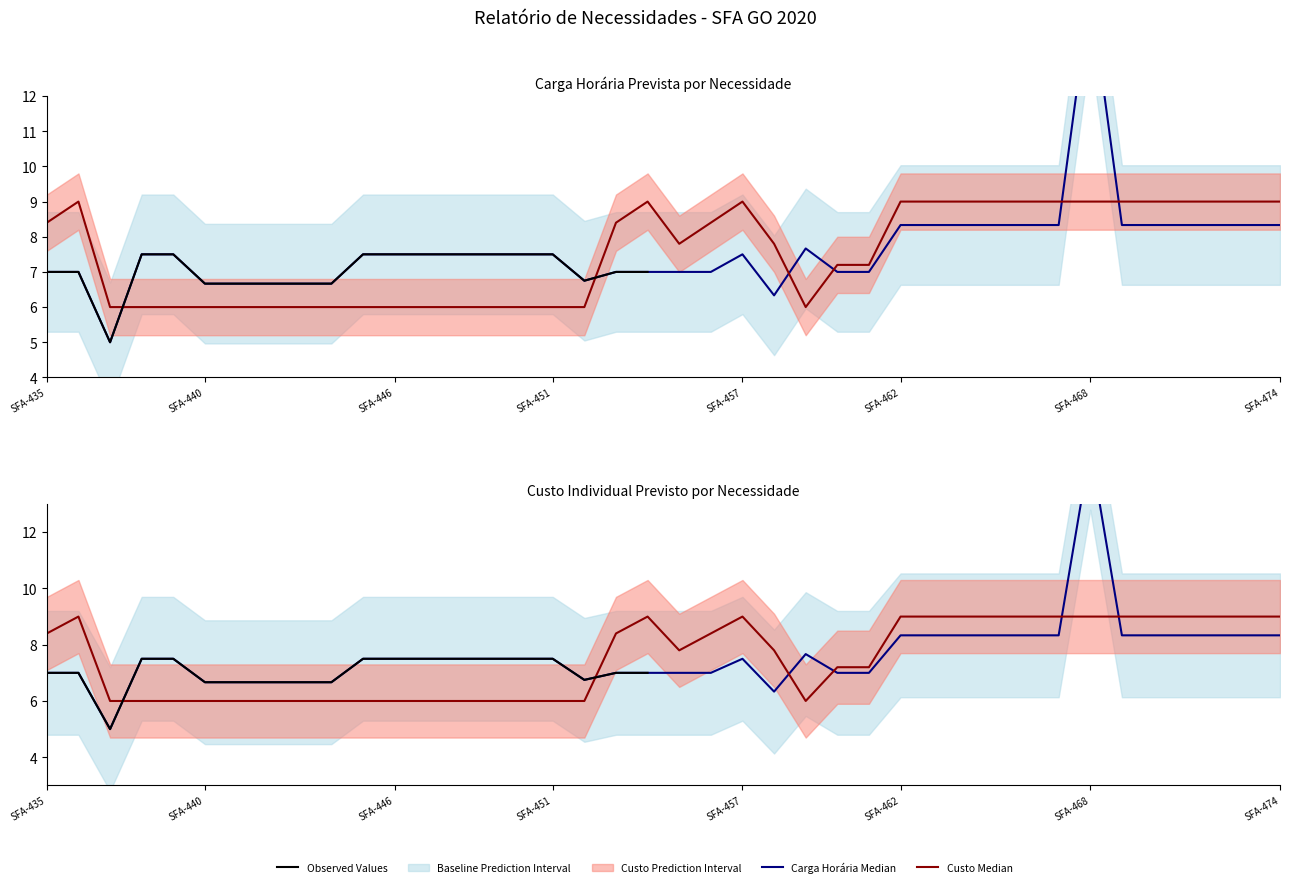

Reading right to left, transcribe all the data shown in this chart.

Carga horária individual prevista: SFA-474=8.3	SFA-473=8.3	SFA-472=8.3	SFA-471=8.3	SFA-470=8.3	SFA-469=8.3	SFA-468=15.0	SFA-467=8.3	SFA-466=8.3	SFA-465=8.3	SFA-464=8.3	SFA-463=8.3	SFA-462=8.3	SFA-461=7.0	SFA-460=7.0	SFA-459=7.7	SFA-458=6.3	SFA-457=7.5	SFA-456=7.0	SFA-455=7.0	SFA-454=7.0	SFA-453=7.0	SFA-452=6.8	SFA-451=7.5	SFA-450=7.5	SFA-449=7.5	SFA-448=7.5	SFA-447=7.5	SFA-446=7.5	SFA-445=7.5	SFA-444=6.7	SFA-443=6.7	SFA-442=6.7	SFA-441=6.7	SFA-440=6.7	SFA-439=7.5	SFA-438=7.5	SFA-437=5.0	SFA-436=7.0	SFA-435=7.0
Custo individual previsto: SFA-474=9.0	SFA-473=9.0	SFA-472=9.0	SFA-471=9.0	SFA-470=9.0	SFA-469=9.0	SFA-468=9.0	SFA-467=9.0	SFA-466=9.0	SFA-465=9.0	SFA-464=9.0	SFA-463=9.0	SFA-462=9.0	SFA-461=7.2	SFA-460=7.2	SFA-459=6.0	SFA-458=7.8	SFA-457=9.0	SFA-456=8.4	SFA-455=7.8	SFA-454=9.0	SFA-453=8.4	SFA-452=6.0	SFA-451=6.0	SFA-450=6.0	SFA-449=6.0	SFA-448=6.0	SFA-447=6.0	SFA-446=6.0	SFA-445=6.0	SFA-444=6.0	SFA-443=6.0	SFA-442=6.0	SFA-441=6.0	SFA-440=6.0	SFA-439=6.0	SFA-438=6.0	SFA-437=6.0	SFA-436=9.0	SFA-435=8.4